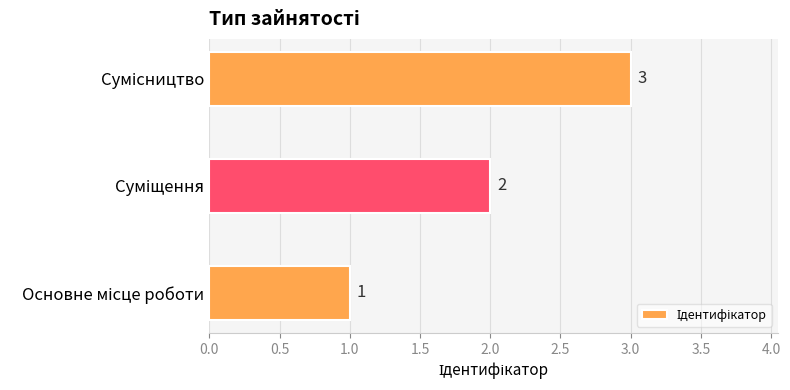

What is the maximum value shown in the chart?

3